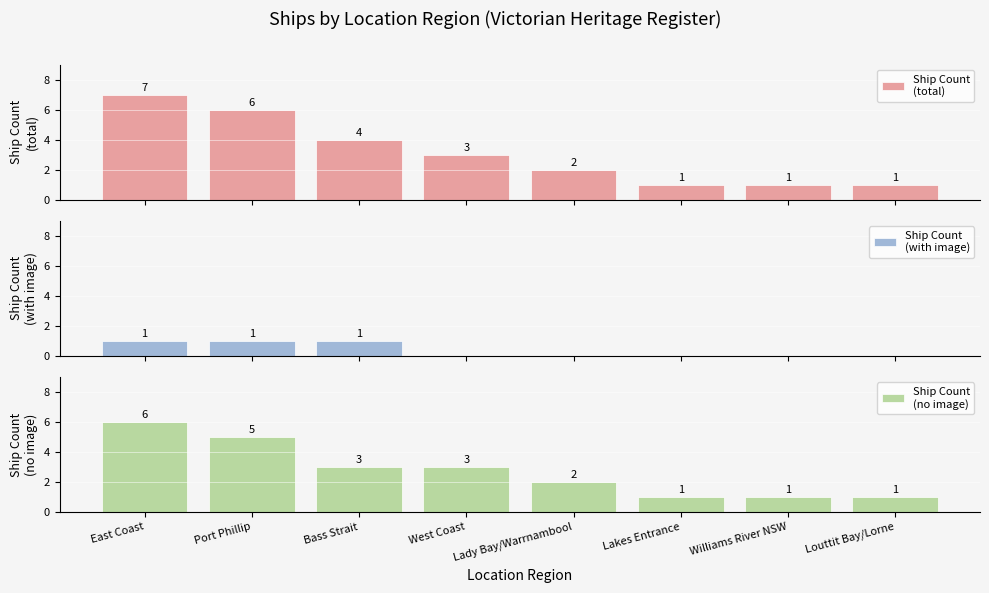

Where is Ship Count
(total) nearest to the value 4?

Bass Strait